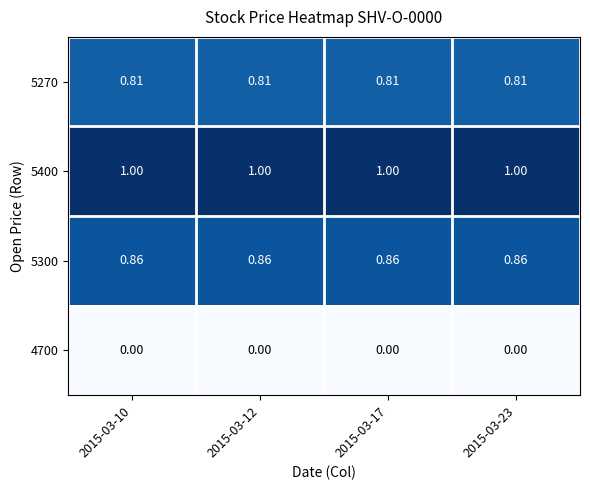

Is the value of 5400 at 2015-03-10 greater than the value of 5300 at 2015-03-17?

Yes